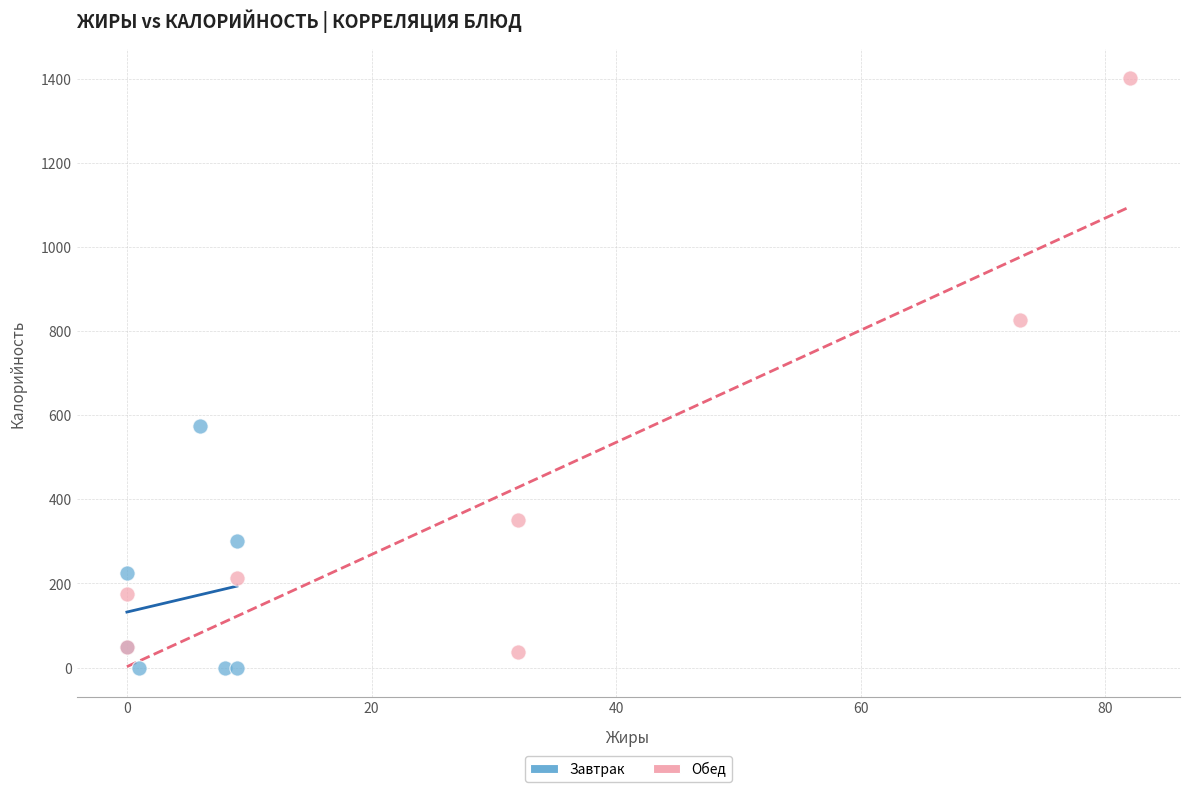

Which series has the widest spread of Y values?

Обед